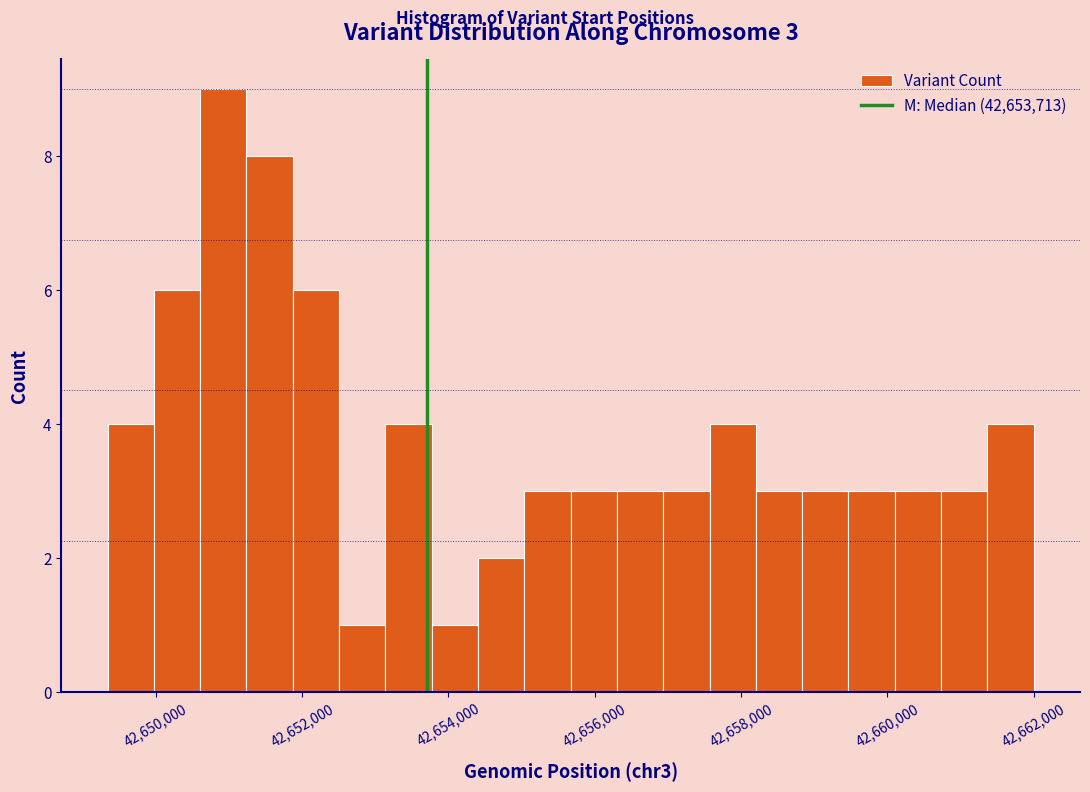

Around what value on the x-axis is the tallest bar? Give the approximate position of its centre, as read against the axis.

42651000